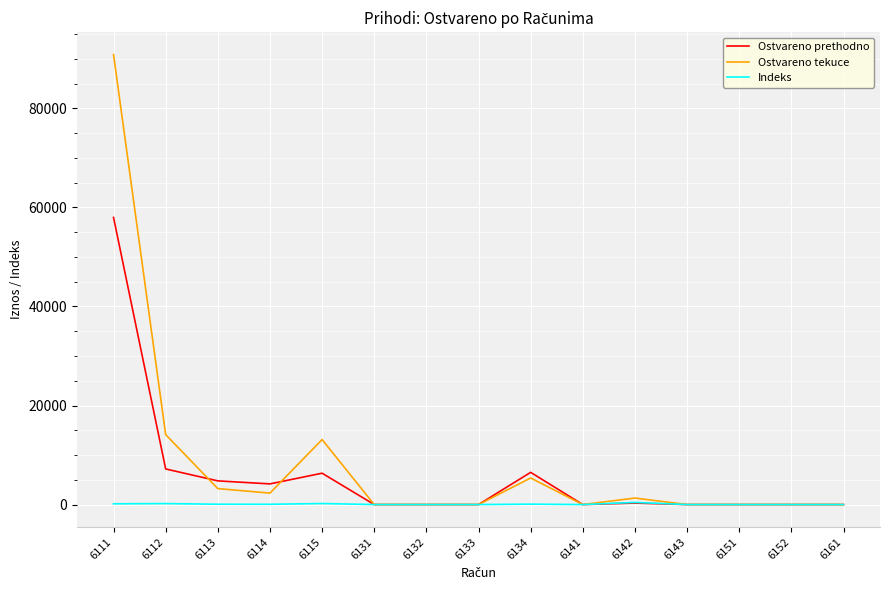

At which category does the chart reach its peak across all series?

6111